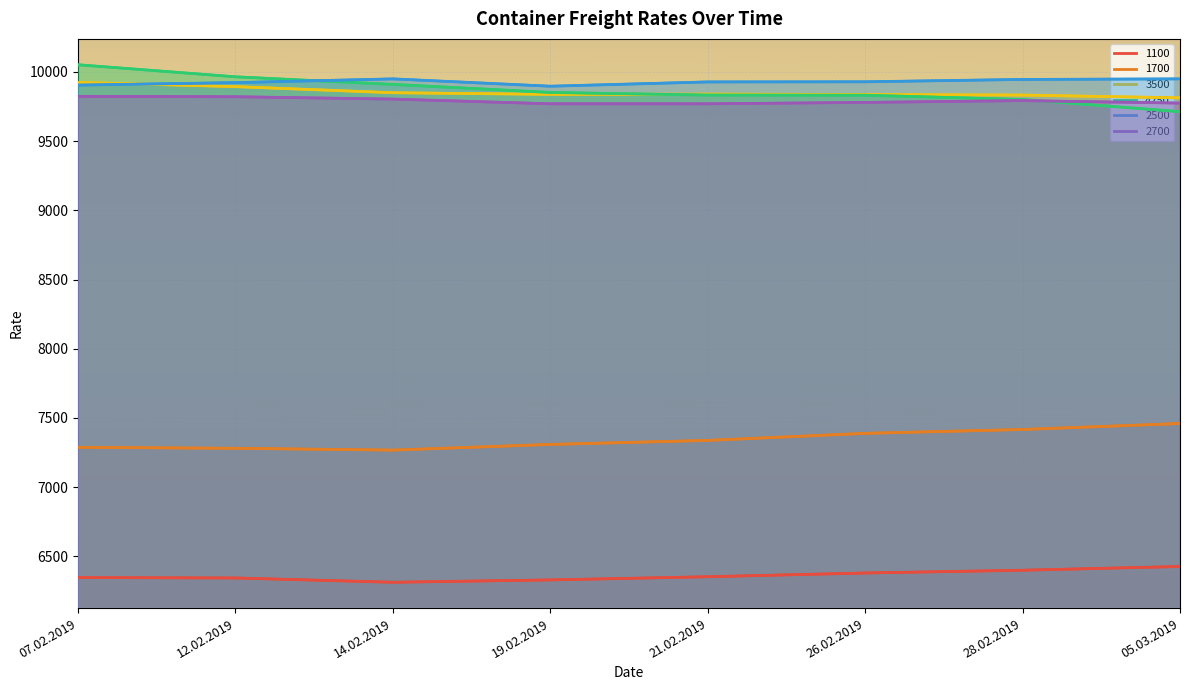

Reading left to right, transcribe all the data shown in this chart.

1100: 07.02.2019=6347	12.02.2019=6344	14.02.2019=6313	19.02.2019=6330	21.02.2019=6353	26.02.2019=6380	28.02.2019=6400	05.03.2019=6427
1700: 07.02.2019=7288	12.02.2019=7281	14.02.2019=7268	19.02.2019=7309	21.02.2019=7338	26.02.2019=7389	28.02.2019=7417	05.03.2019=7460
3500: 07.02.2019=9925	12.02.2019=9894	14.02.2019=9850	19.02.2019=9838	21.02.2019=9840	26.02.2019=9837	28.02.2019=9833	05.03.2019=9813
4250: 07.02.2019=10052	12.02.2019=9965	14.02.2019=9910	19.02.2019=9852	21.02.2019=9833	26.02.2019=9832	28.02.2019=9801	05.03.2019=9713
2500: 07.02.2019=9905	12.02.2019=9923	14.02.2019=9950	19.02.2019=9897	21.02.2019=9928	26.02.2019=9929	28.02.2019=9946	05.03.2019=9950
2700: 07.02.2019=9824	12.02.2019=9821	14.02.2019=9804	19.02.2019=9770	21.02.2019=9770	26.02.2019=9780	28.02.2019=9793	05.03.2019=9775